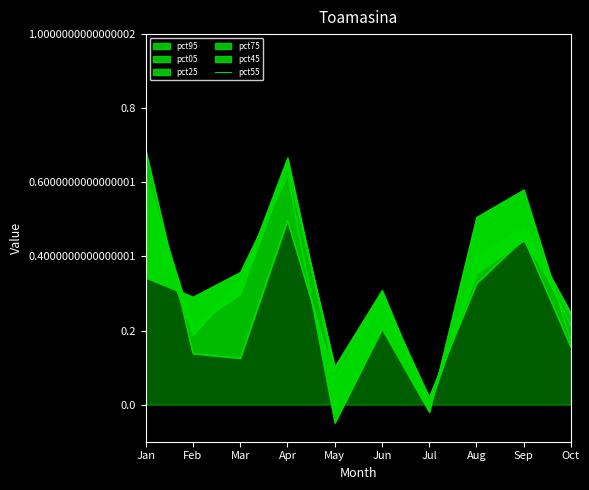

Reading right to left, transcribe all the data shown in this chart.

0.2	0.5	0.4	0.0	0.3	0.1	0.6	0.3	0.2	0.6